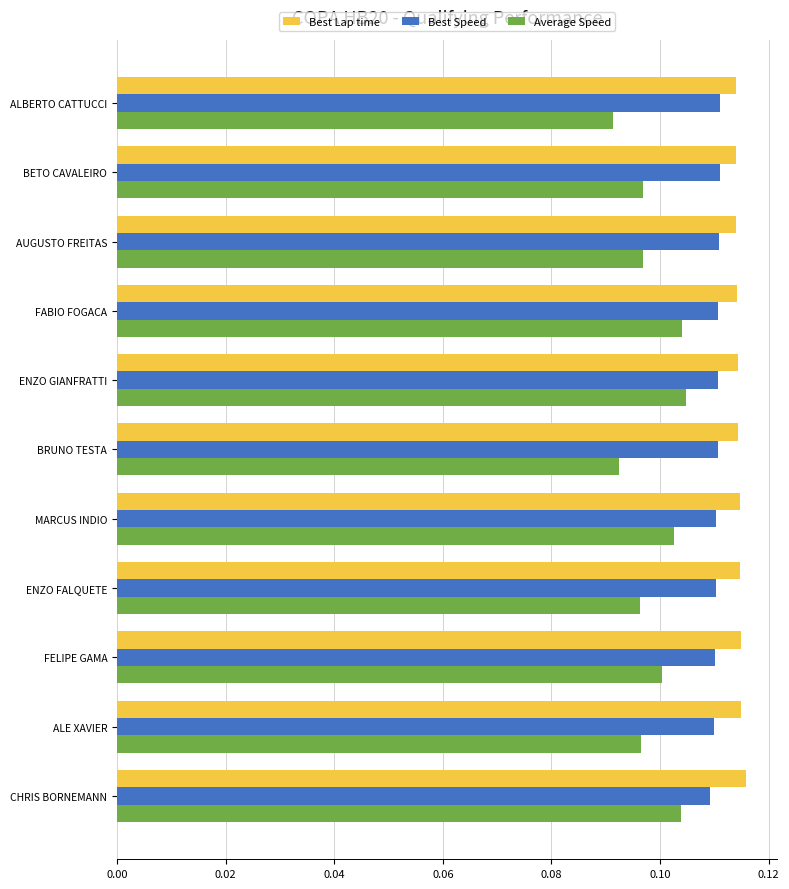

Which series has the largest range (max minus min)?

Average Speed